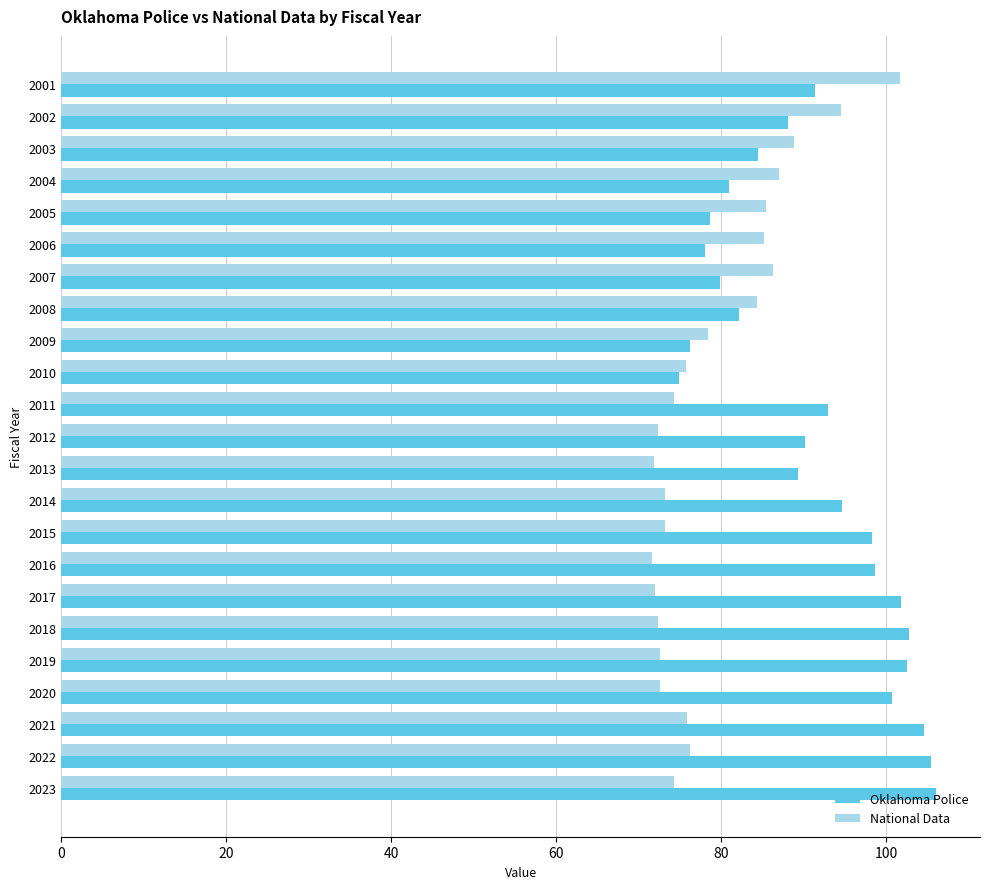

List the series in order of their overall mean, lowest first.

National Data, Oklahoma Police